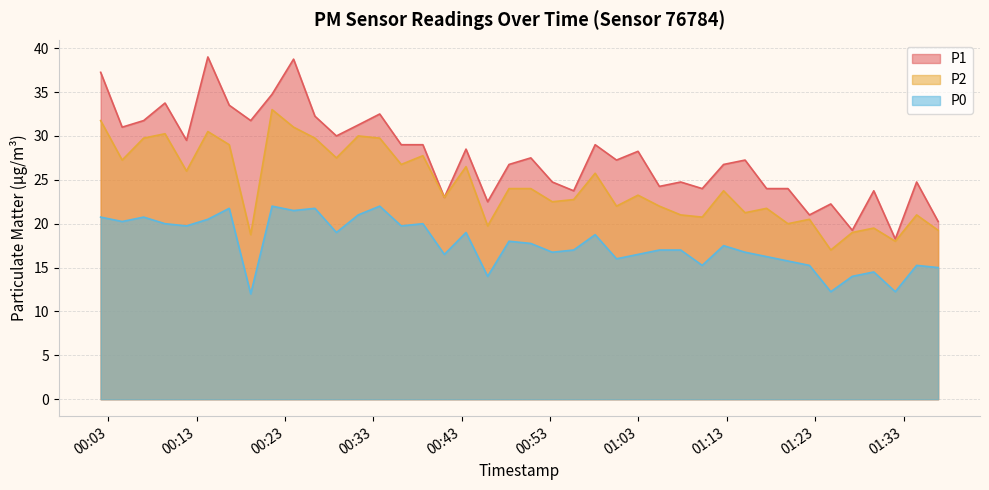

What are all the series names shown in the legend?

P1, P2, P0